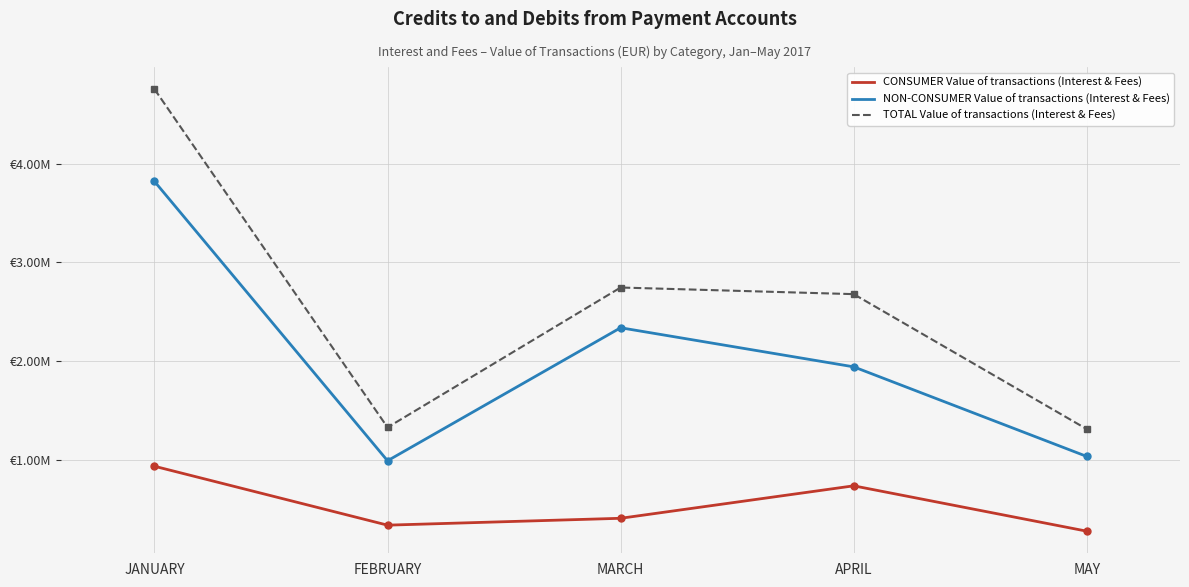

How many interior local peaks does the TOTAL Value of transactions (Interest & Fees) series have?

1